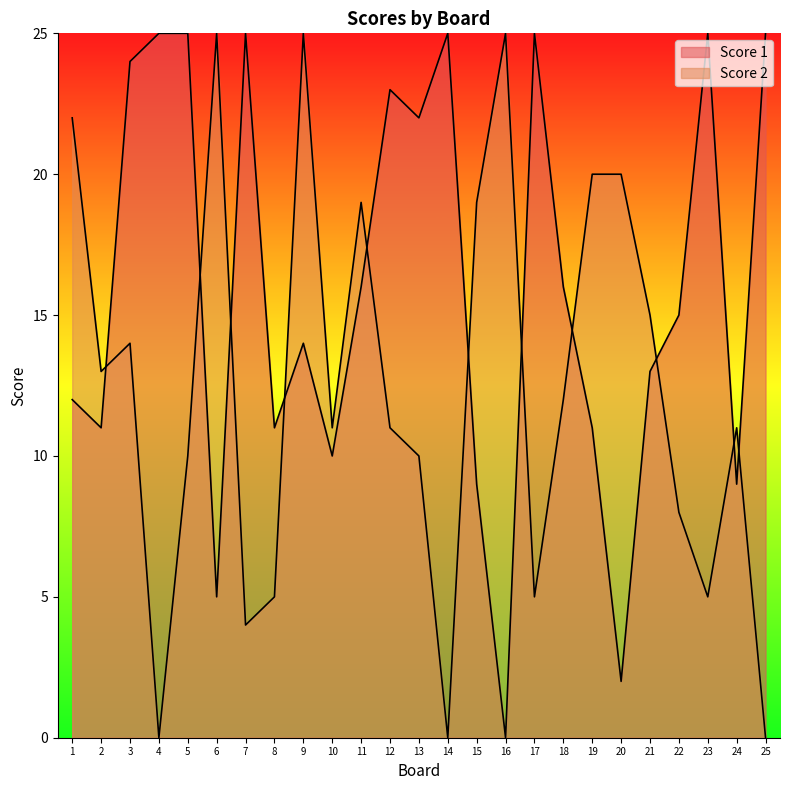

Reading left to right, list all the values displayed in this chart.

Score 1: 12	11	24	25	25	5	25	11	14	10	16	23	22	25	9	0	25	16	11	2	13	15	25	9	25
Score 2: 22	13	14	0	10	25	4	5	25	11	19	11	10	0	19	25	5	12	20	20	15	8	5	11	0